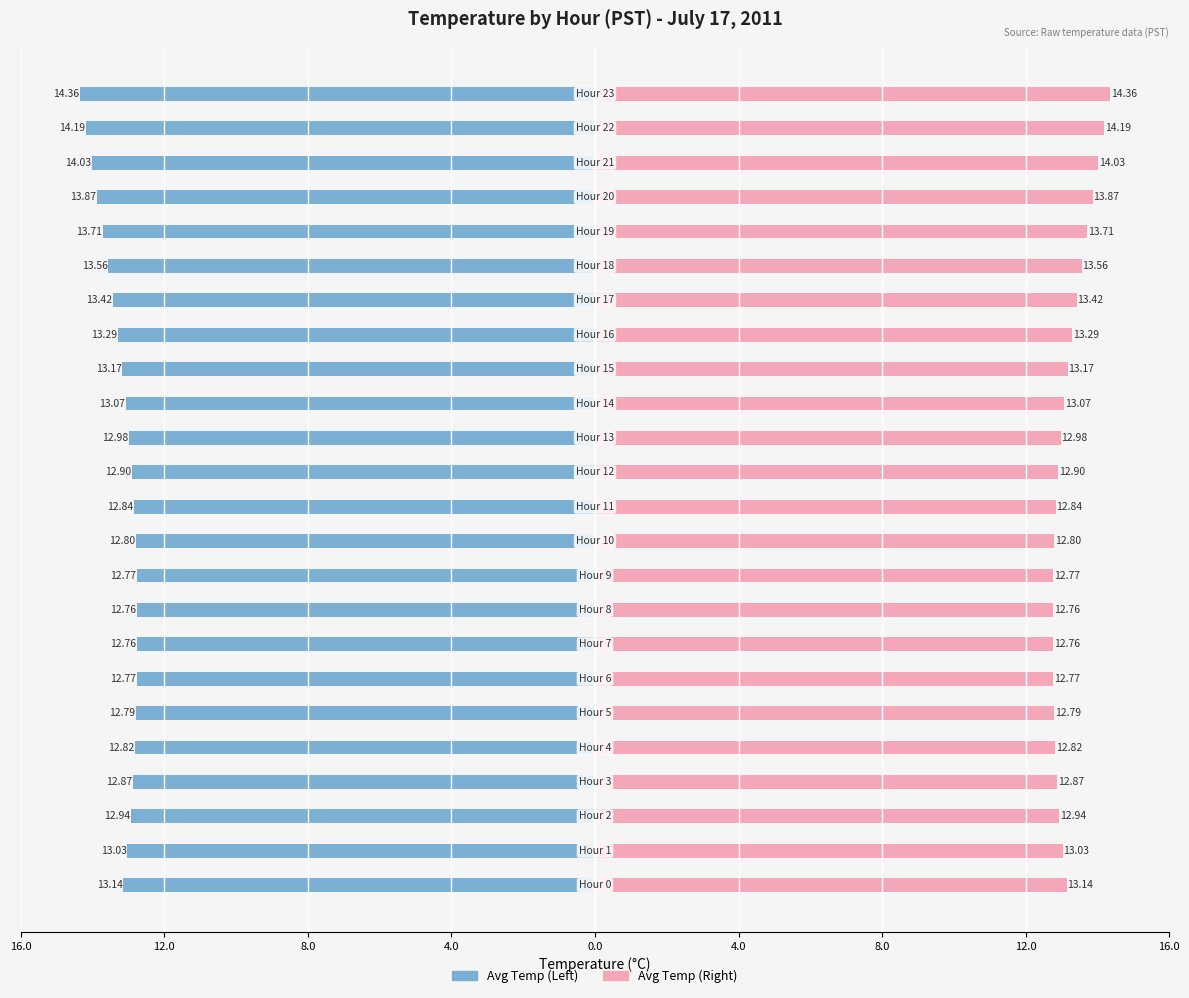

True or false: Avg Temp (Left) has a value of -13.9 at 20.

True